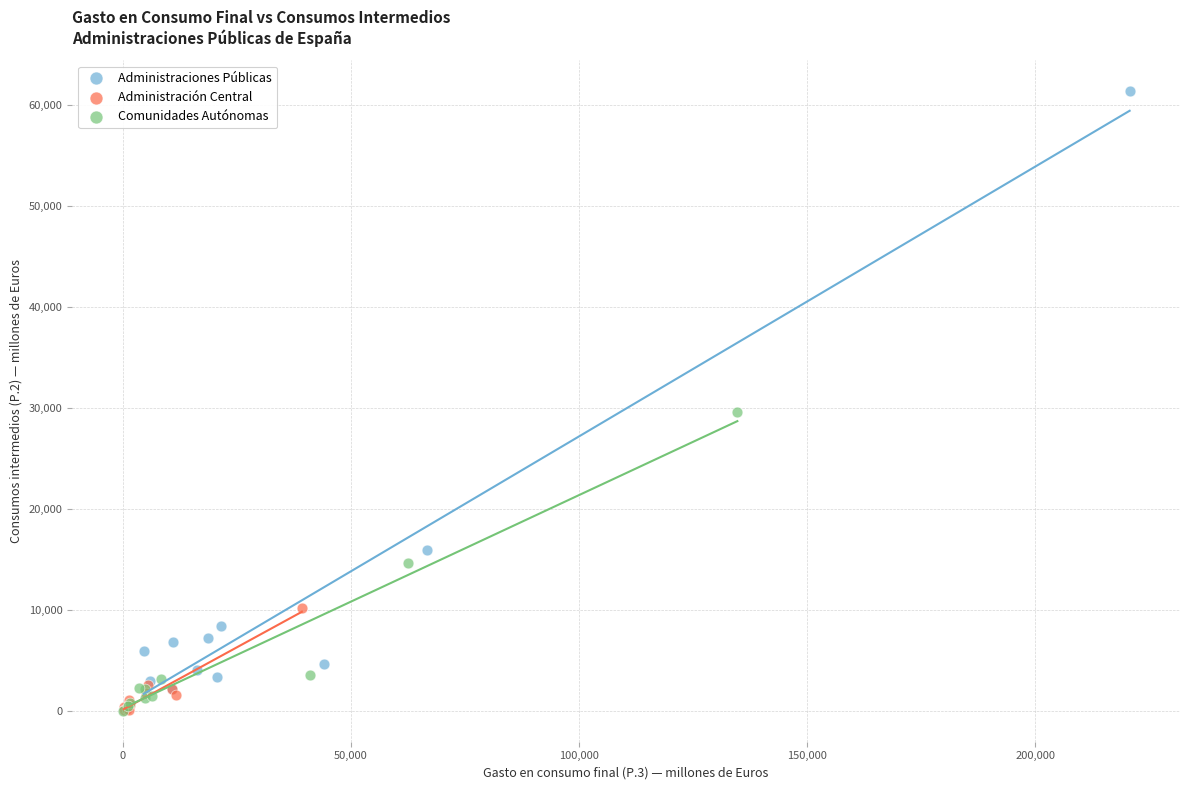

What are all the series names shown in the legend?

Administraciones Públicas, Administración Central, Comunidades Autónomas